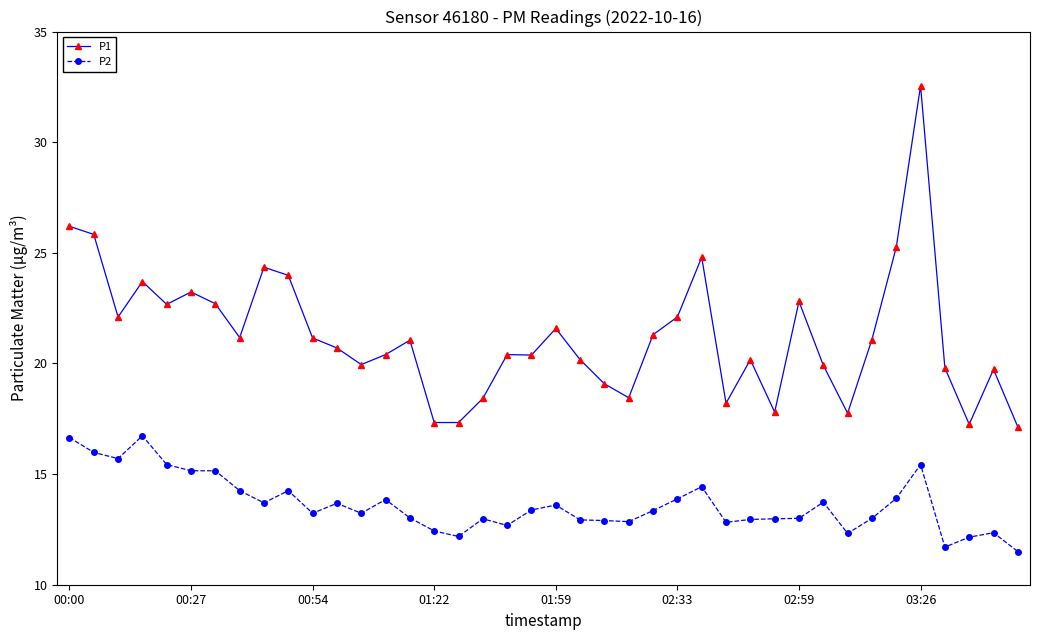

Which series has the widest spread of values?

P1